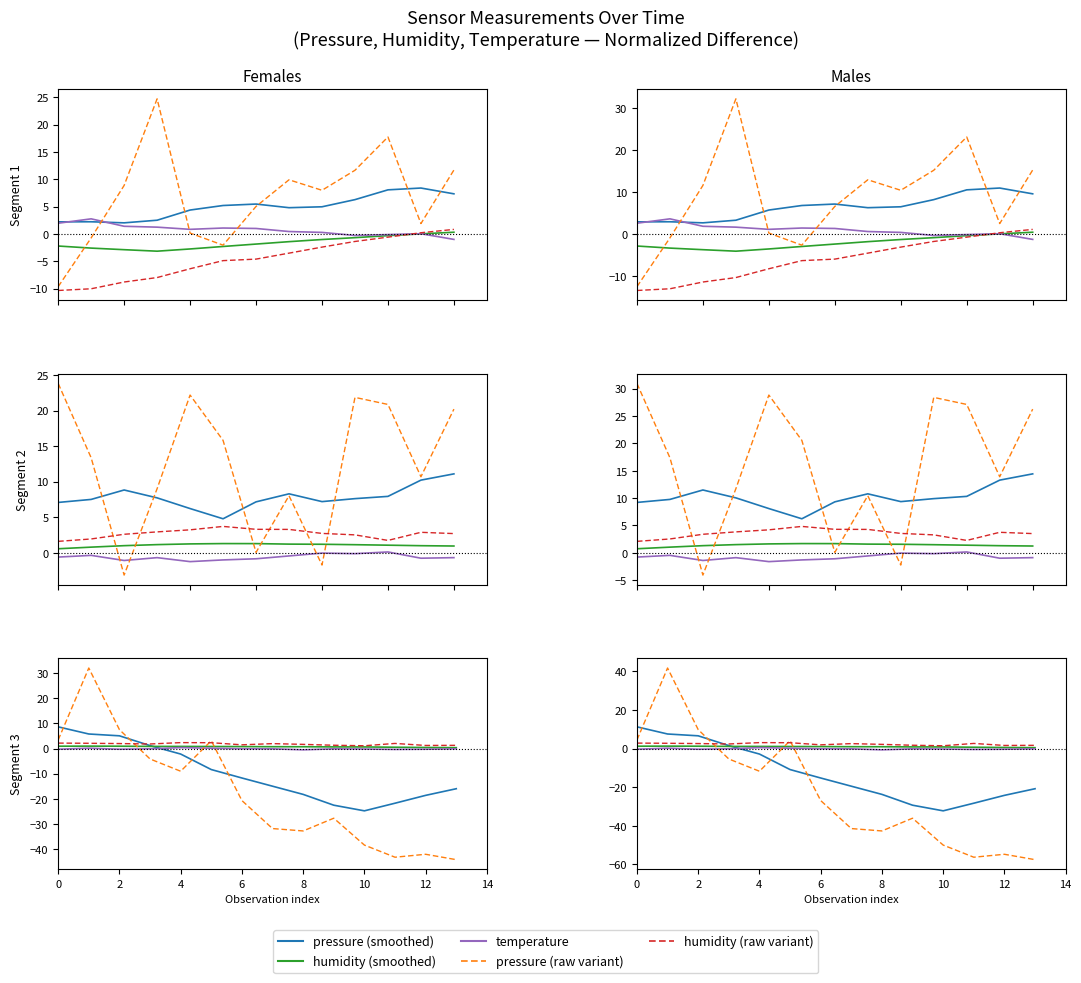

What is the value of the humidity_variant point at the 1st from the left?

2.8